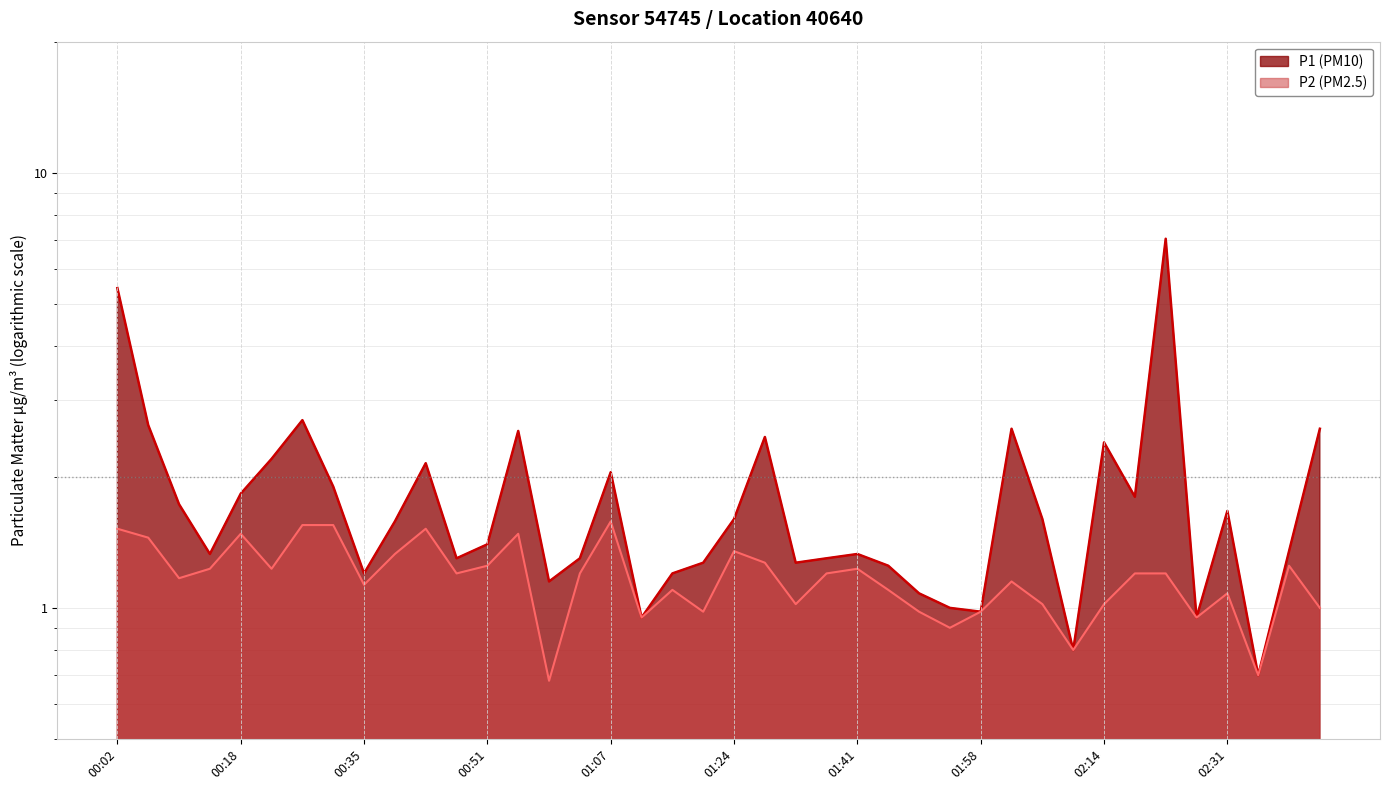

Which series changed the most between 01:07 and 02:02?

P1